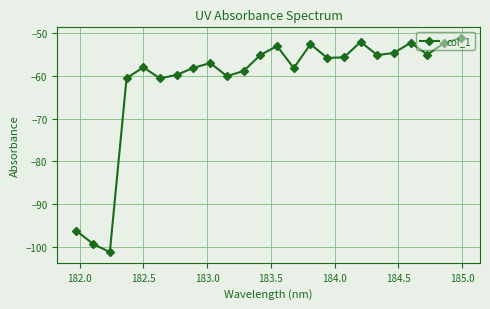

What is the value of the 9th point from the left?

-57.0